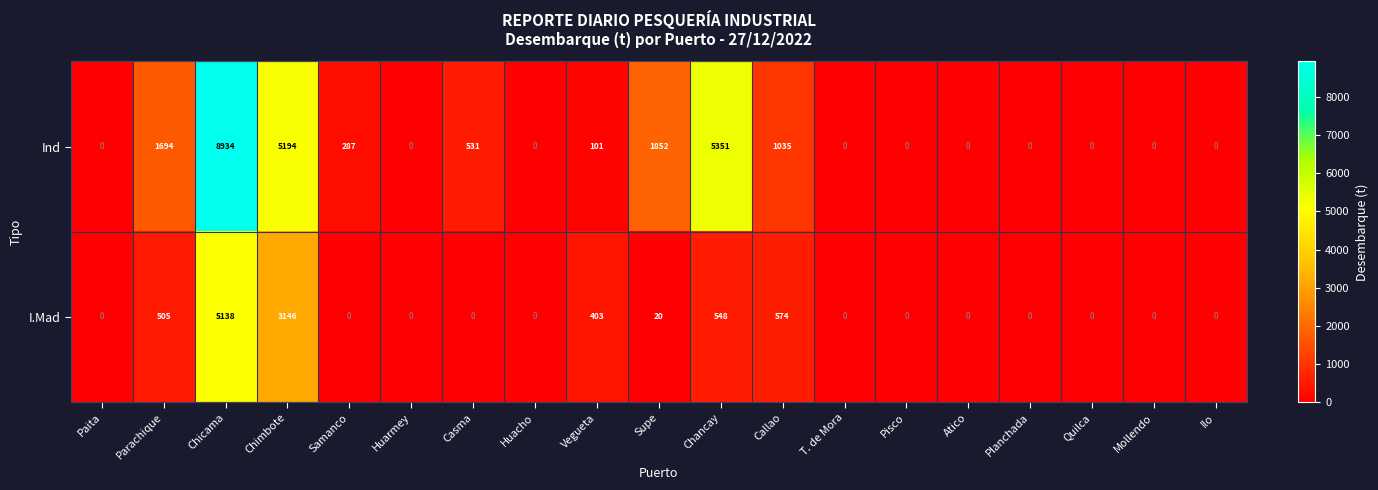

Rank the series by their average value, from lowest to highest.

I.Mad, Ind